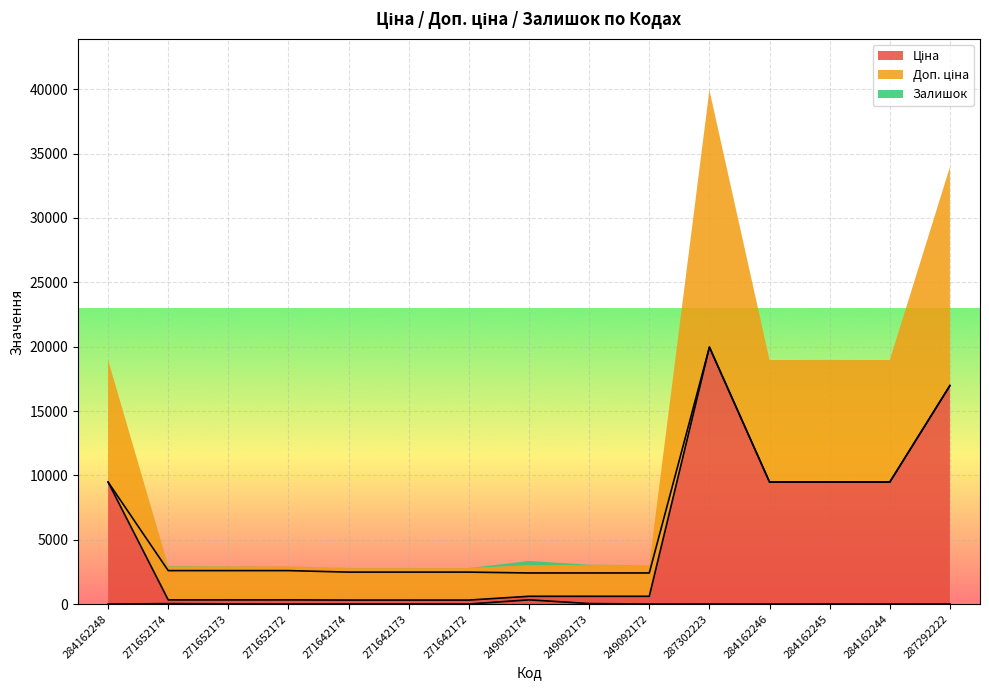

Reading left to right, list all the values displayed in this chart.

Ціна: 9480.1	324.8	324.8	324.8	310.3	310.3	310.3	603.7	603.7	603.7	19964.2	9480.1	9480.1	9480.1	16976.3
Доп. ціна: 9480.1	2598.3	2598.3	2598.3	2482.4	2482.4	2482.4	2414.8	2414.8	2414.8	19964.2	9480.1	9480.1	9480.1	16976.3
Залишок: 0.0	34.0	15.0	4.0	11.0	10.0	4.0	328.0	38.0	0.0	7.0	0.0	8.0	0.0	2.0